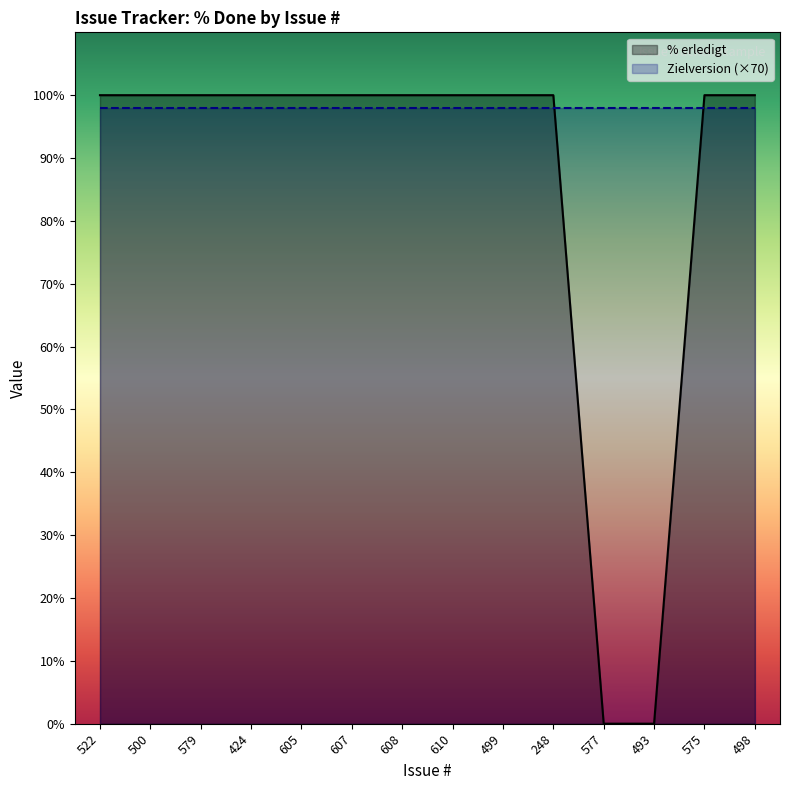

The chart shows a value of 136 at 579. True or false?

False